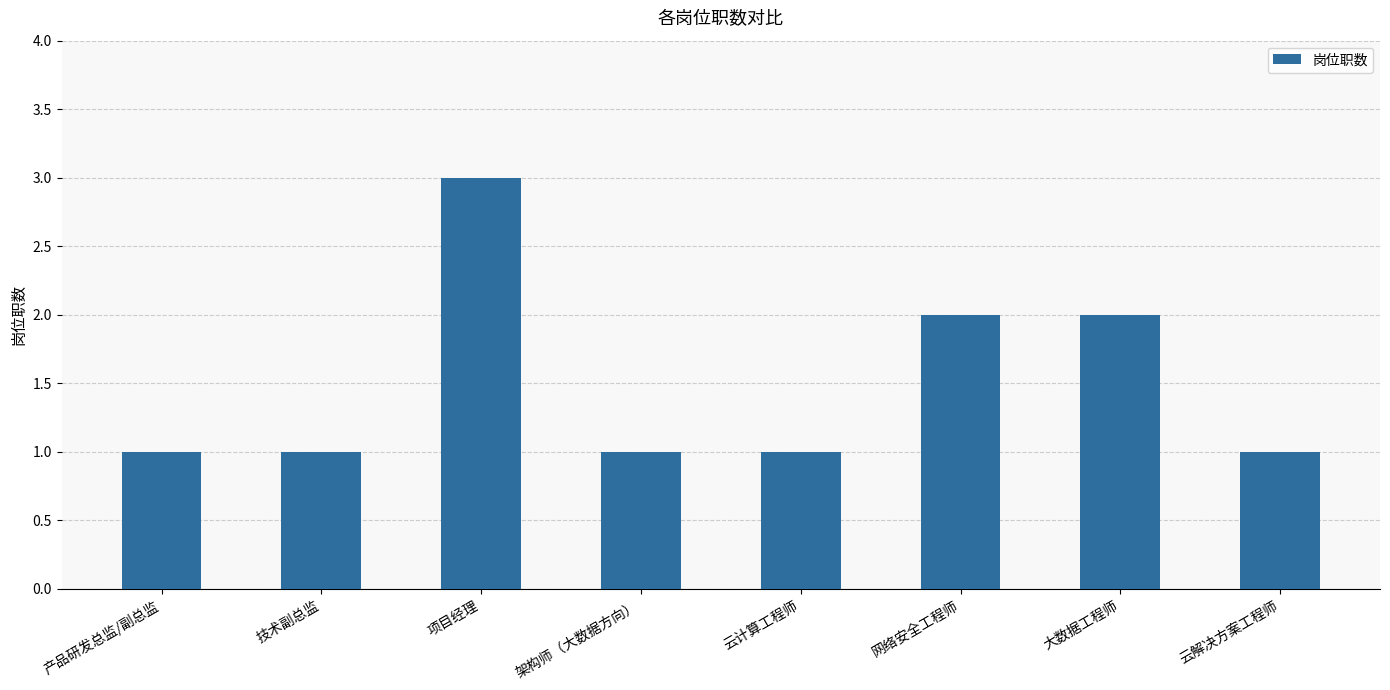

The value at 大数据工程师 is 2. True or false?

True